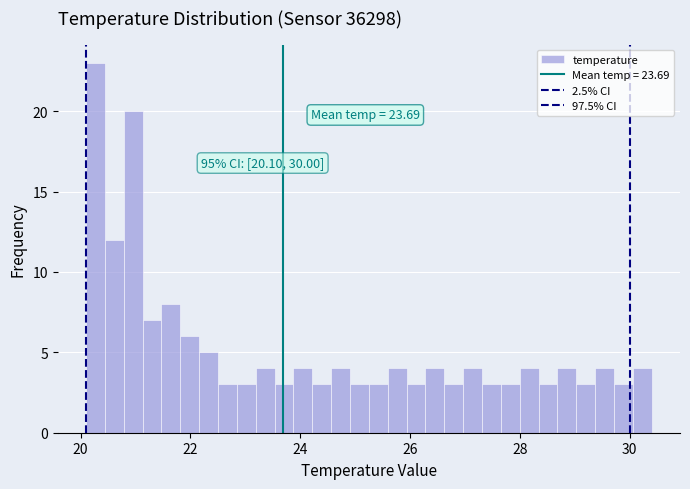

Read against the x-axis, roughly where is the centre of the tallest bar?

20.2